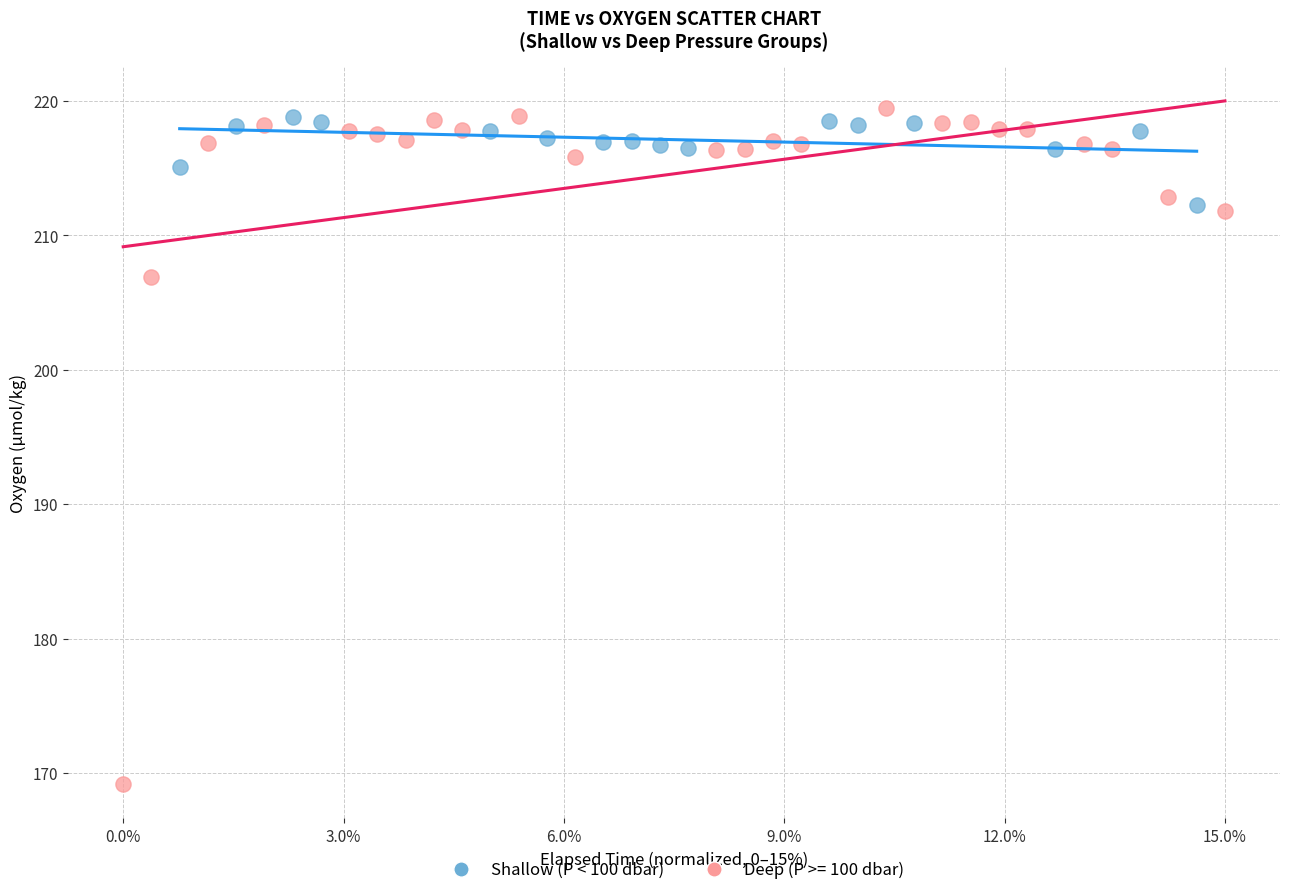

Which series has the largest Y range (max minus min)?

Deep (P >= 100 dbar)